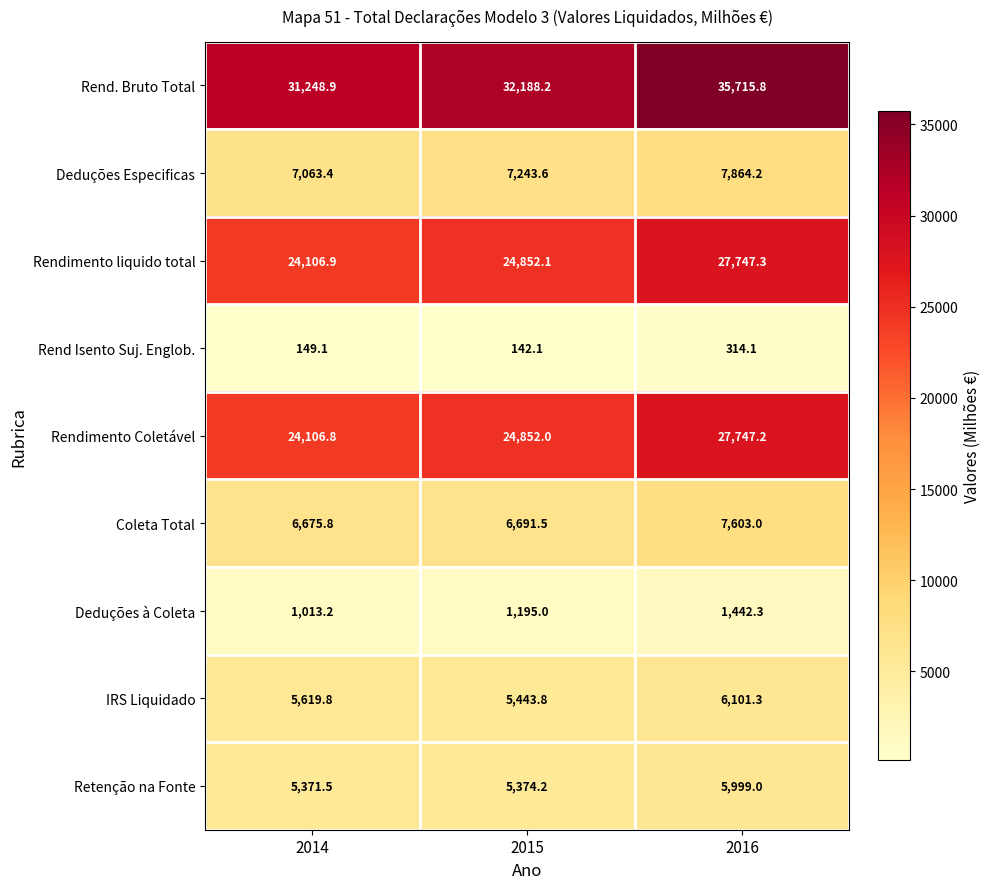

What is the average value of the Rend Isento Suj. Englob. series?

201.8